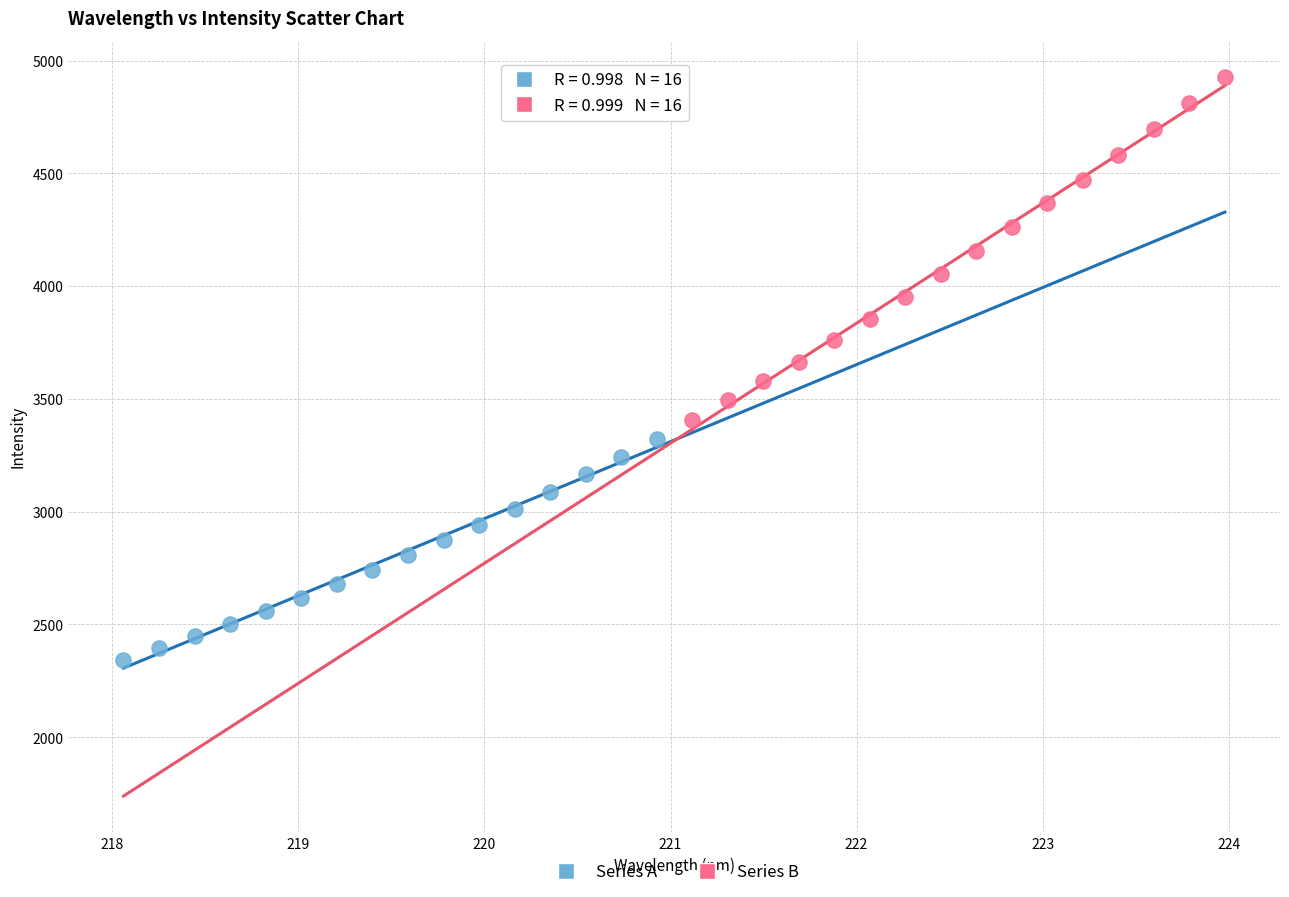

Which series has the widest spread of Y values?

Series B